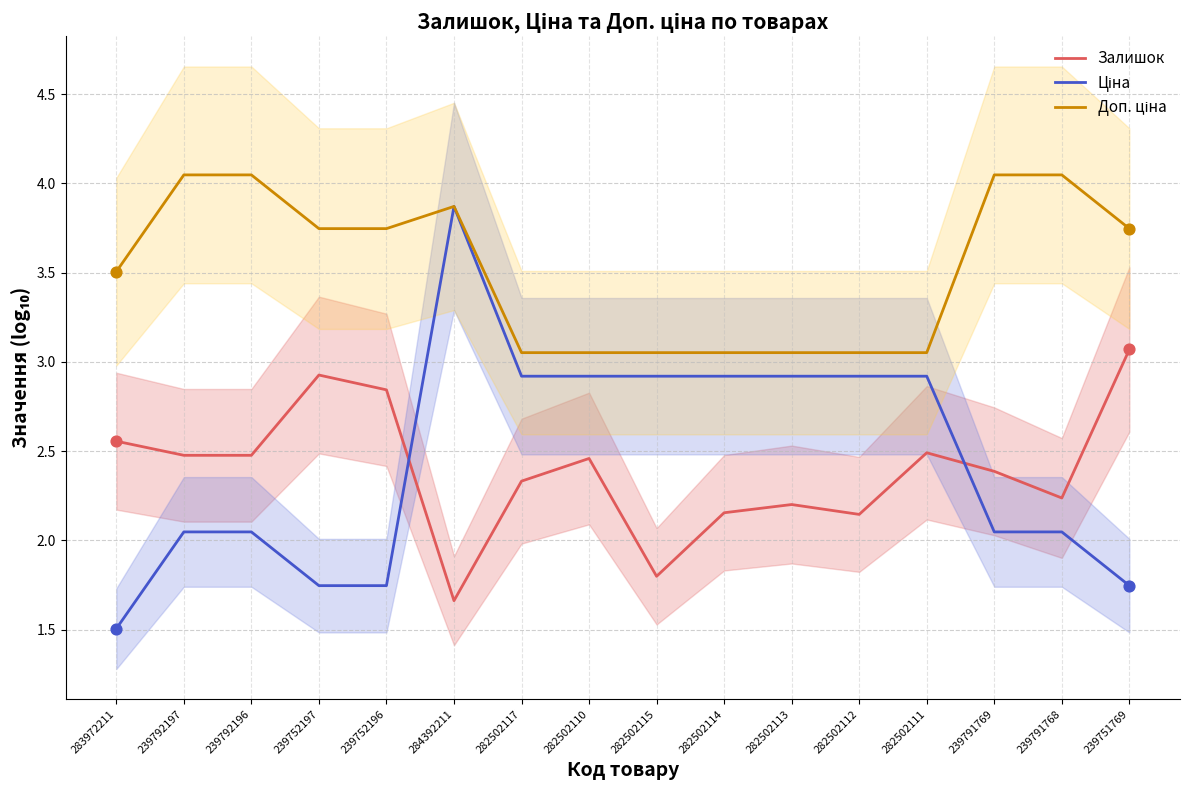

What is the total value across all series at 282502110?

8.4